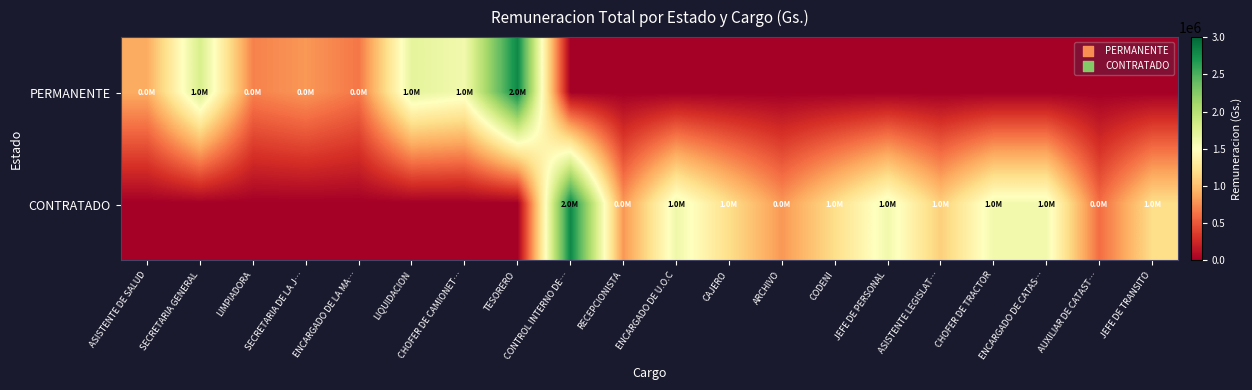

How many data points does each series have?

20